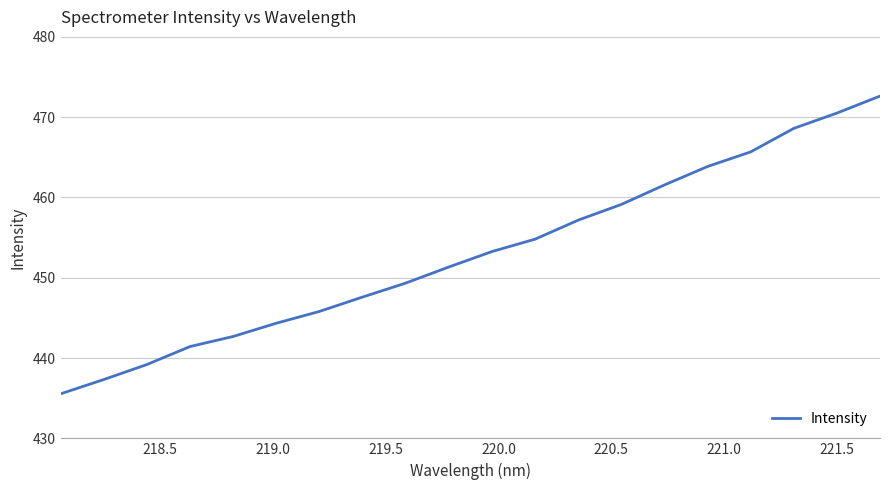

What is the smallest value displayed?

435.5